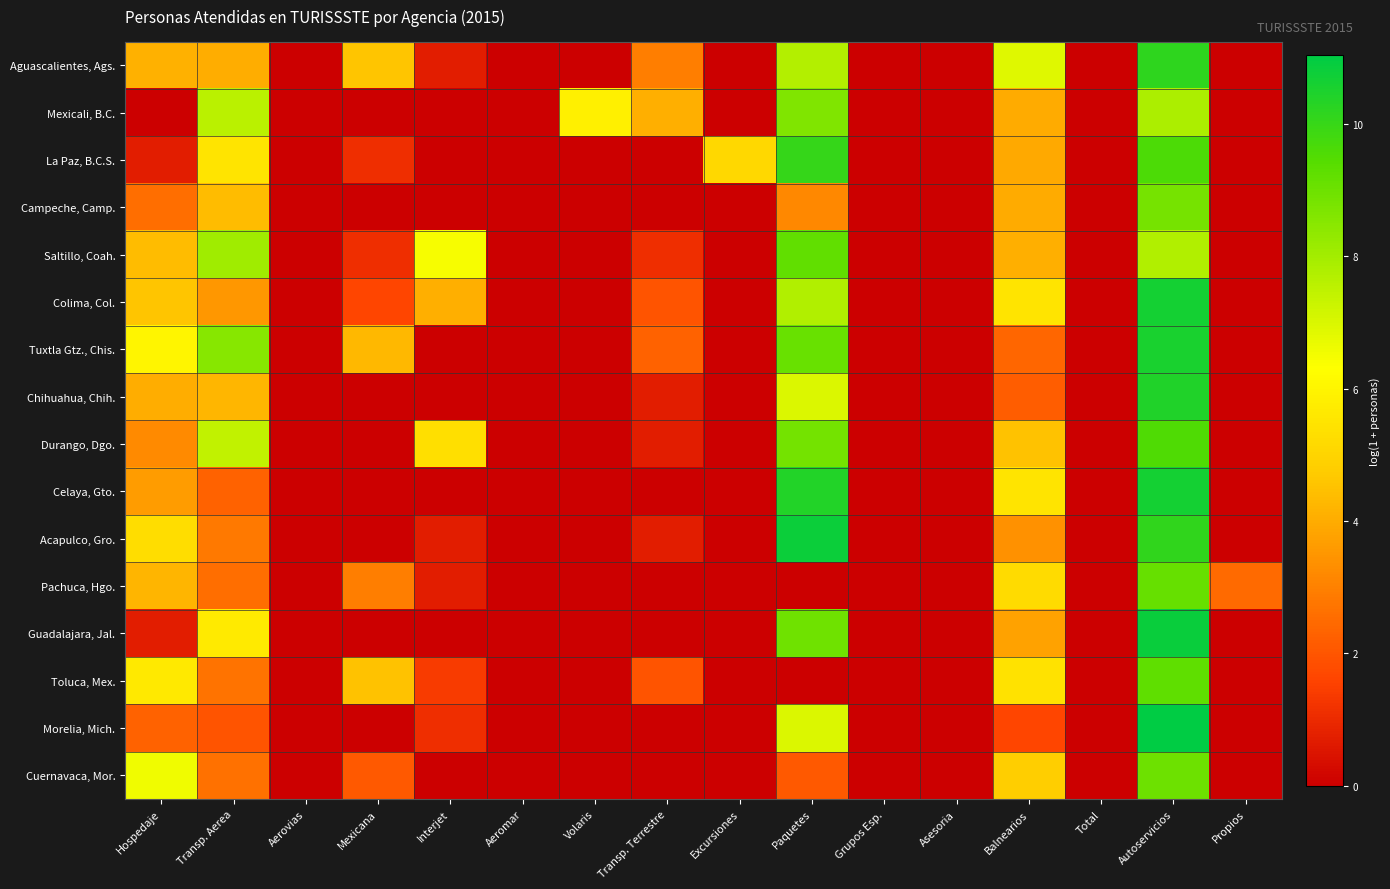

Reading left to right, extract all data points from this chart.

Aguascalientes, Ags.: Hospedaje=4.1	Transp. Aerea=4.0	Aerovias=0.0	Mexicana=4.6	Interjet=0.7	Aeromar=0.0	Volaris=0.0	Transp. Terrestre=2.9	Excursiones=0.0	Paquetes=7.7	Grupos Esp.=0.0	Asesoria=0.0	Balnearios=6.9	Total=0.0	Autoservicios=10.2	Propios=0.0
Mexicali, B.C.: Hospedaje=0.0	Transp. Aerea=7.6	Aerovias=0.0	Mexicana=0.0	Interjet=0.0	Aeromar=0.0	Volaris=5.9	Transp. Terrestre=4.1	Excursiones=0.0	Paquetes=8.6	Grupos Esp.=0.0	Asesoria=0.0	Balnearios=4.0	Total=0.0	Autoservicios=7.8	Propios=0.0
La Paz, B.C.S.: Hospedaje=0.7	Transp. Aerea=5.5	Aerovias=0.0	Mexicana=1.1	Interjet=0.0	Aeromar=0.0	Volaris=0.0	Transp. Terrestre=0.0	Excursiones=5.1	Paquetes=10.0	Grupos Esp.=0.0	Asesoria=0.0	Balnearios=4.0	Total=0.0	Autoservicios=9.6	Propios=0.0
Campeche, Camp.: Hospedaje=2.6	Transp. Aerea=4.4	Aerovias=0.0	Mexicana=0.0	Interjet=0.0	Aeromar=0.0	Volaris=0.0	Transp. Terrestre=0.0	Excursiones=0.0	Paquetes=3.2	Grupos Esp.=0.0	Asesoria=0.0	Balnearios=4.0	Total=0.0	Autoservicios=8.8	Propios=0.0
Saltillo, Coah.: Hospedaje=4.4	Transp. Aerea=8.0	Aerovias=0.0	Mexicana=1.1	Interjet=6.5	Aeromar=0.0	Volaris=0.0	Transp. Terrestre=1.1	Excursiones=0.0	Paquetes=9.2	Grupos Esp.=0.0	Asesoria=0.0	Balnearios=4.1	Total=0.0	Autoservicios=7.7	Propios=0.0
Colima, Col.: Hospedaje=4.6	Transp. Aerea=3.5	Aerovias=0.0	Mexicana=1.6	Interjet=4.1	Aeromar=0.0	Volaris=0.0	Transp. Terrestre=1.9	Excursiones=0.0	Paquetes=7.7	Grupos Esp.=0.0	Asesoria=0.0	Balnearios=5.5	Total=0.0	Autoservicios=10.6	Propios=0.0
Tuxtla Gtz., Chis.: Hospedaje=6.0	Transp. Aerea=8.5	Aerovias=0.0	Mexicana=4.3	Interjet=0.0	Aeromar=0.0	Volaris=0.0	Transp. Terrestre=2.3	Excursiones=0.0	Paquetes=9.1	Grupos Esp.=0.0	Asesoria=0.0	Balnearios=2.4	Total=0.0	Autoservicios=10.5	Propios=0.0
Chihuahua, Chih.: Hospedaje=4.0	Transp. Aerea=4.2	Aerovias=0.0	Mexicana=0.0	Interjet=0.0	Aeromar=0.0	Volaris=0.0	Transp. Terrestre=0.7	Excursiones=0.0	Paquetes=7.0	Grupos Esp.=0.0	Asesoria=0.0	Balnearios=2.2	Total=0.0	Autoservicios=10.4	Propios=0.0
Durango, Dgo.: Hospedaje=3.2	Transp. Aerea=7.5	Aerovias=0.0	Mexicana=0.0	Interjet=5.3	Aeromar=0.0	Volaris=0.0	Transp. Terrestre=0.7	Excursiones=0.0	Paquetes=8.9	Grupos Esp.=0.0	Asesoria=0.0	Balnearios=4.5	Total=0.0	Autoservicios=9.6	Propios=0.0
Celaya, Gto.: Hospedaje=3.6	Transp. Aerea=2.3	Aerovias=0.0	Mexicana=0.0	Interjet=0.0	Aeromar=0.0	Volaris=0.0	Transp. Terrestre=0.0	Excursiones=0.0	Paquetes=10.4	Grupos Esp.=0.0	Asesoria=0.0	Balnearios=5.5	Total=0.0	Autoservicios=10.6	Propios=0.0
Acapulco, Gro.: Hospedaje=5.3	Transp. Aerea=2.8	Aerovias=0.0	Mexicana=0.0	Interjet=0.7	Aeromar=0.0	Volaris=0.0	Transp. Terrestre=0.7	Excursiones=0.0	Paquetes=10.8	Grupos Esp.=0.0	Asesoria=0.0	Balnearios=3.4	Total=0.0	Autoservicios=10.1	Propios=0.0
Pachuca, Hgo.: Hospedaje=4.2	Transp. Aerea=2.6	Aerovias=0.0	Mexicana=2.9	Interjet=0.7	Aeromar=0.0	Volaris=0.0	Transp. Terrestre=0.0	Excursiones=0.0	Paquetes=0.0	Grupos Esp.=0.0	Asesoria=0.0	Balnearios=5.2	Total=0.0	Autoservicios=9.1	Propios=2.5
Guadalajara, Jal.: Hospedaje=0.7	Transp. Aerea=5.7	Aerovias=0.0	Mexicana=0.0	Interjet=0.0	Aeromar=0.0	Volaris=0.0	Transp. Terrestre=0.0	Excursiones=0.0	Paquetes=8.9	Grupos Esp.=0.0	Asesoria=0.0	Balnearios=3.8	Total=0.0	Autoservicios=10.8	Propios=0.0
Toluca, Mex.: Hospedaje=5.6	Transp. Aerea=2.7	Aerovias=0.0	Mexicana=4.5	Interjet=1.4	Aeromar=0.0	Volaris=0.0	Transp. Terrestre=1.9	Excursiones=0.0	Paquetes=0.0	Grupos Esp.=0.0	Asesoria=0.0	Balnearios=5.4	Total=0.0	Autoservicios=9.2	Propios=0.0
Morelia, Mich.: Hospedaje=2.3	Transp. Aerea=1.9	Aerovias=0.0	Mexicana=0.0	Interjet=1.1	Aeromar=0.0	Volaris=0.0	Transp. Terrestre=0.0	Excursiones=0.0	Paquetes=7.0	Grupos Esp.=0.0	Asesoria=0.0	Balnearios=1.6	Total=0.0	Autoservicios=11.0	Propios=0.0
Cuernavaca, Mor.: Hospedaje=6.6	Transp. Aerea=2.6	Aerovias=0.0	Mexicana=2.1	Interjet=0.0	Aeromar=0.0	Volaris=0.0	Transp. Terrestre=0.0	Excursiones=0.0	Paquetes=2.1	Grupos Esp.=0.0	Asesoria=0.0	Balnearios=4.8	Total=0.0	Autoservicios=9.0	Propios=0.0